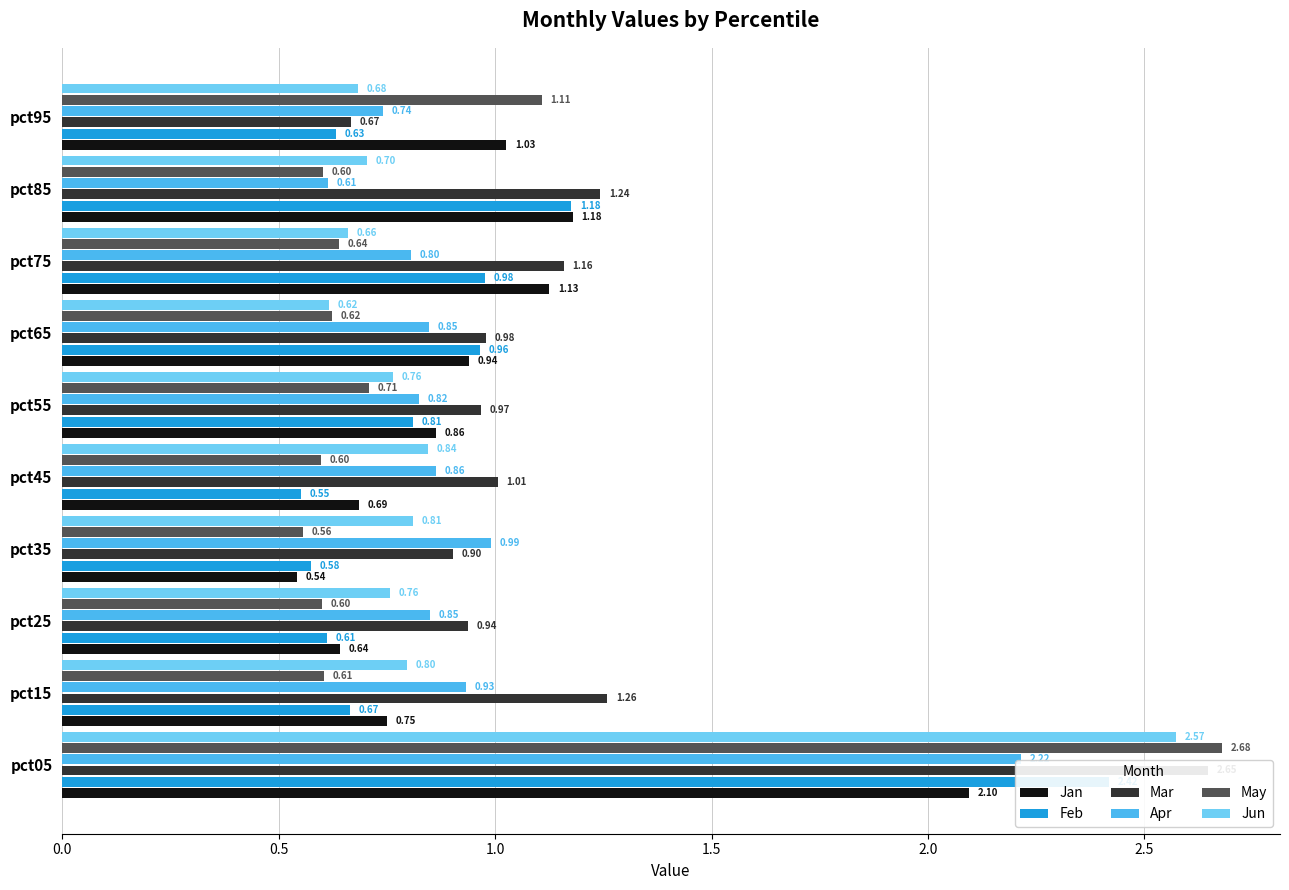

What is the lowest value of the Feb series?

0.6